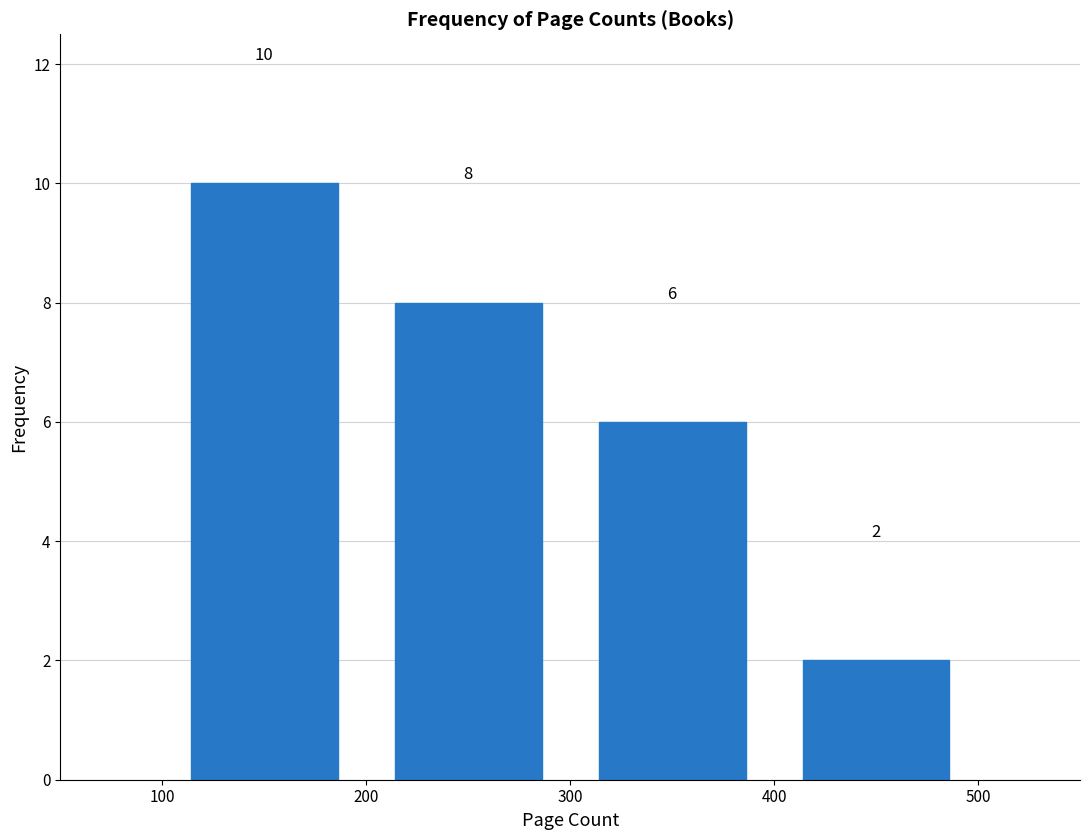

Over which range of the x-axis is the bar tallest?

100 to 200